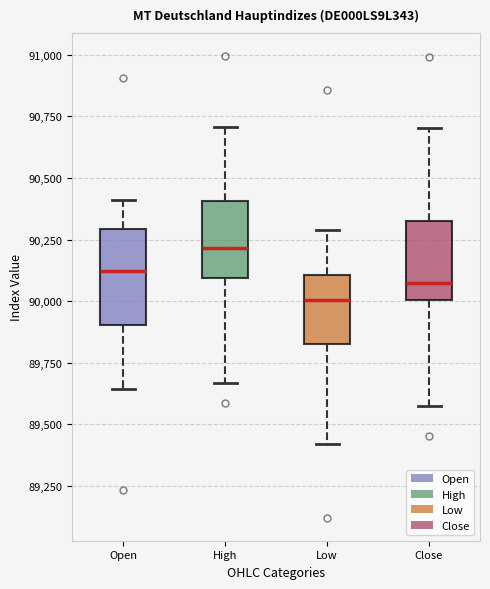

Which box's median line is the highest?

High